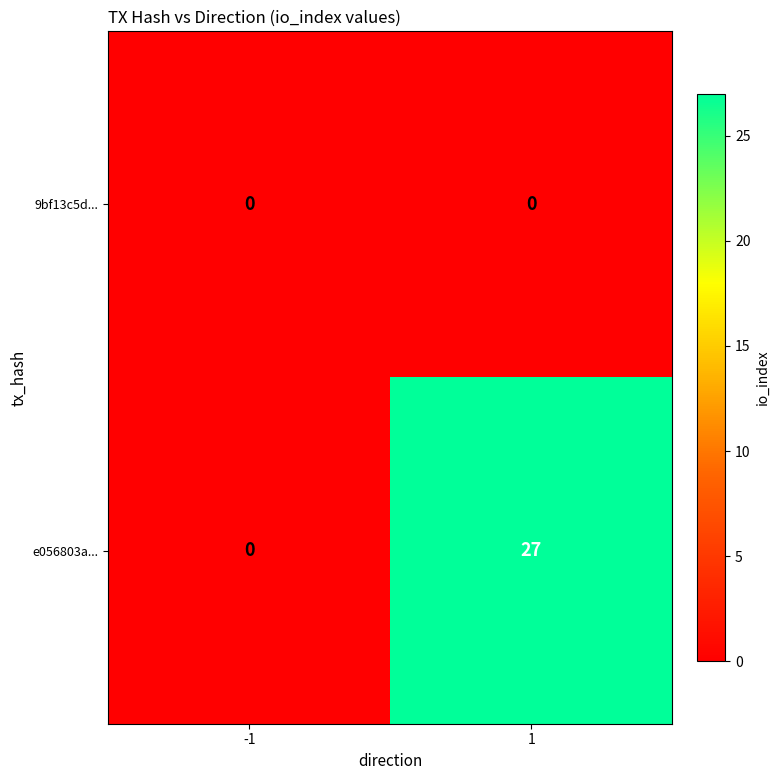

What is the average value of the e056803a... series?

14